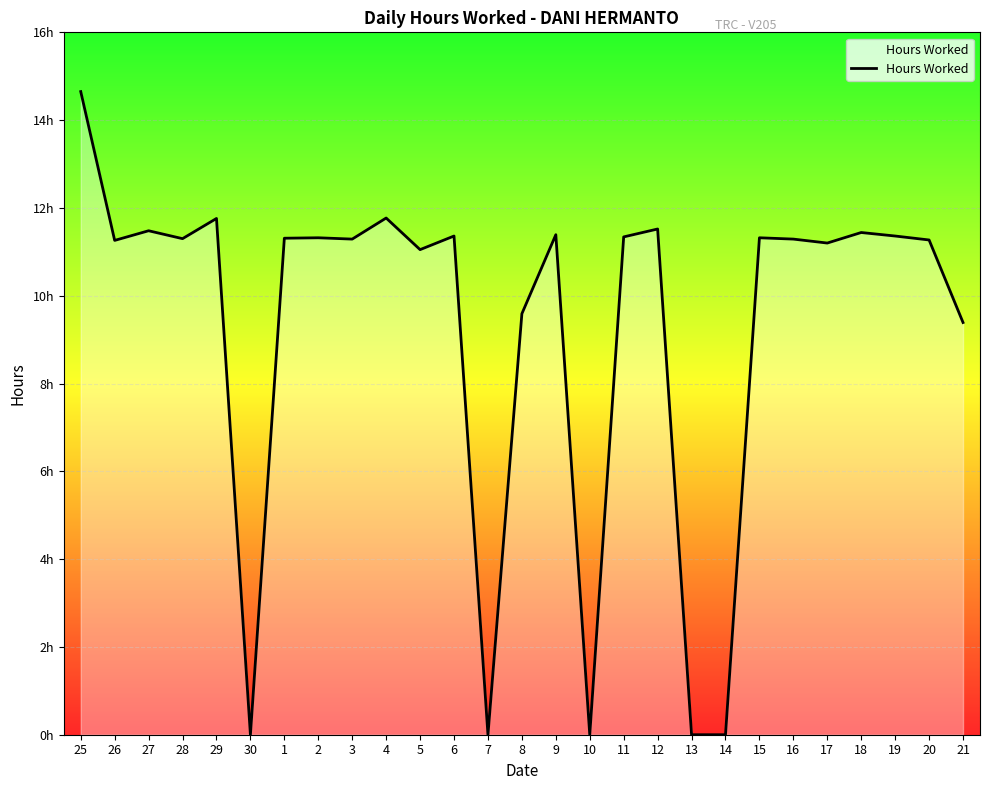

What is the difference between the second highest and second lowest values?

11.8